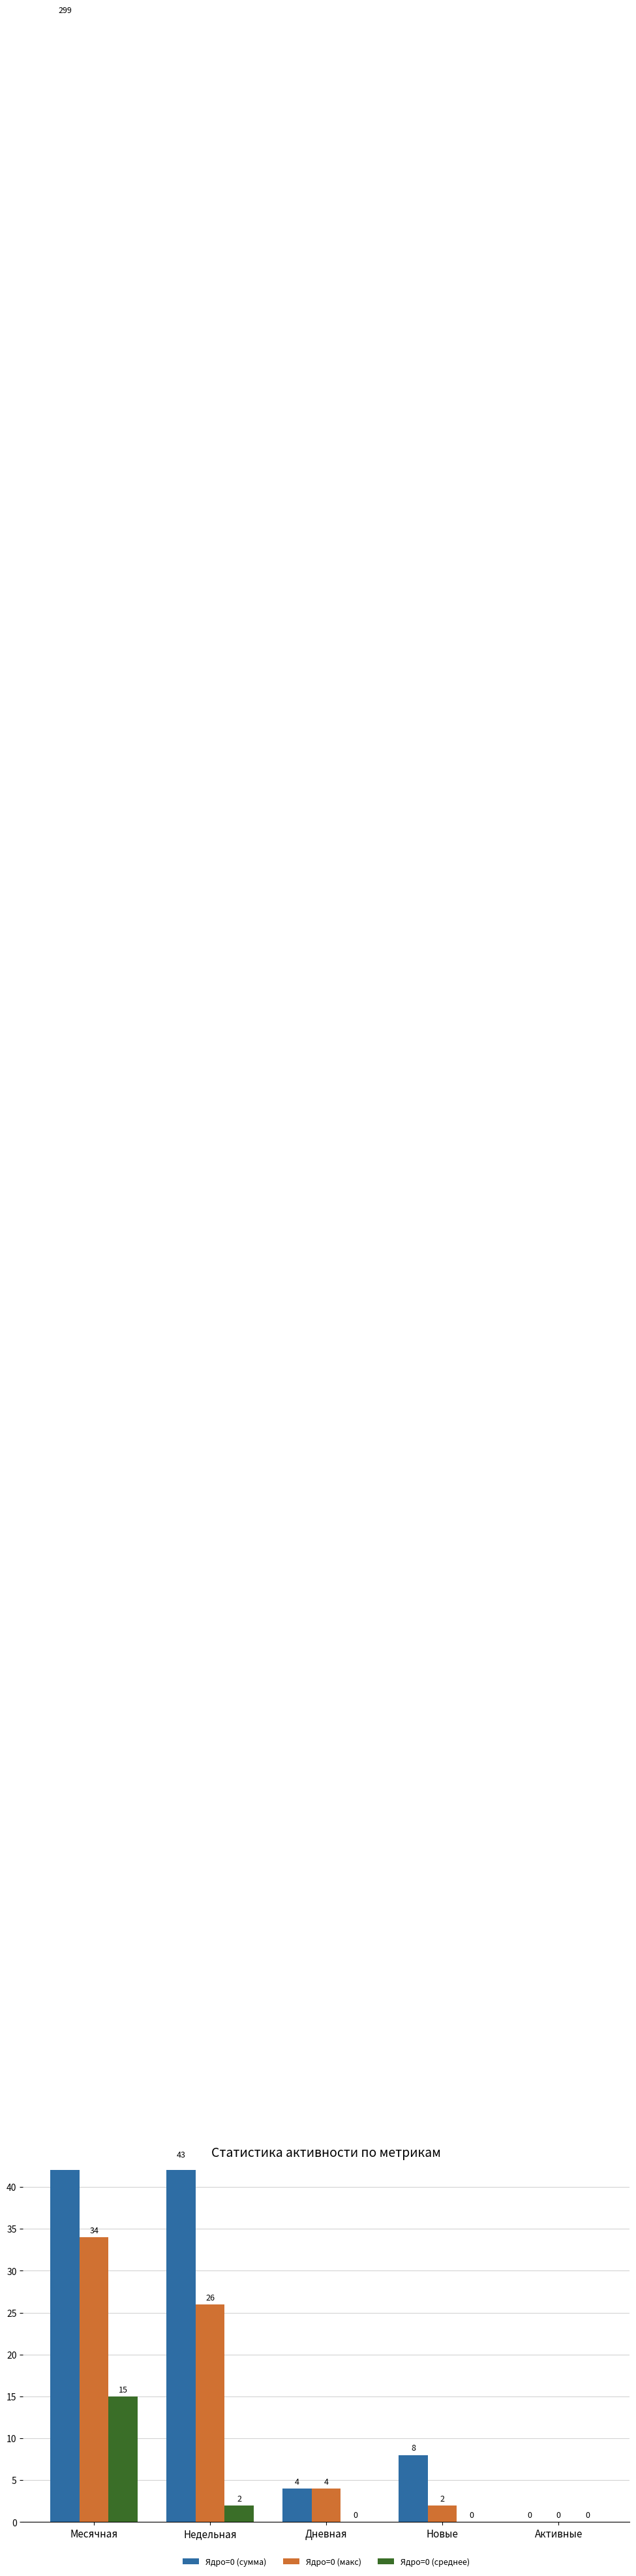

List the series in order of their peak value, lowest first.

Ядро=0 (среднее), Ядро=0 (макс), Ядро=0 (сумма)